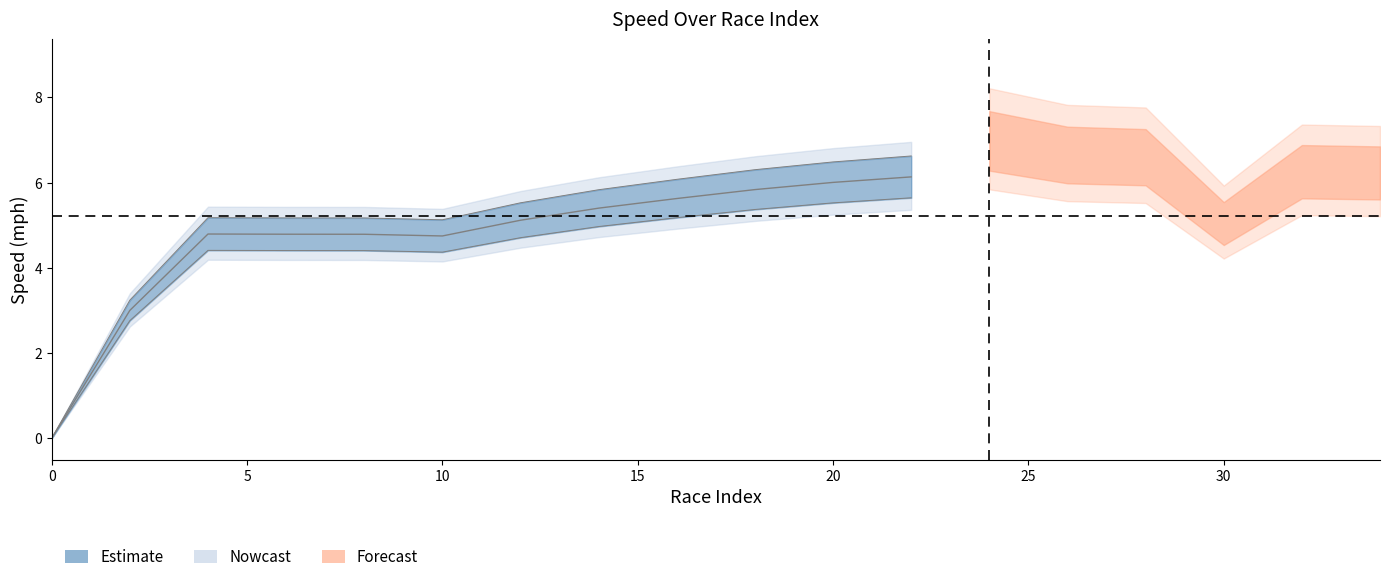

True or false: avgspeed_mph and maxspeed_mph cross at least once.

False